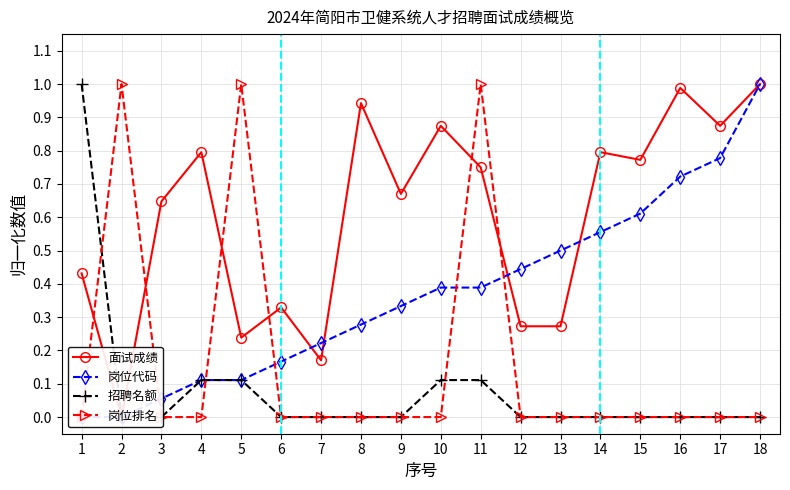

Which series has the widest spread of values?

面试成绩